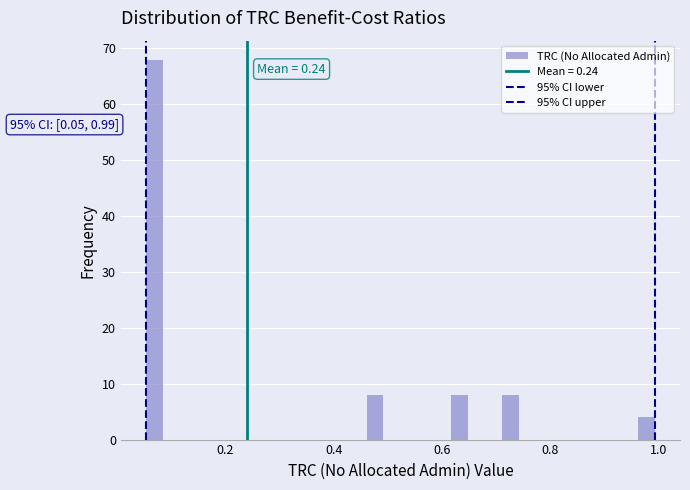

Around what value on the x-axis is the tallest bar? Give the approximate position of its centre, as read against the axis.

0.06